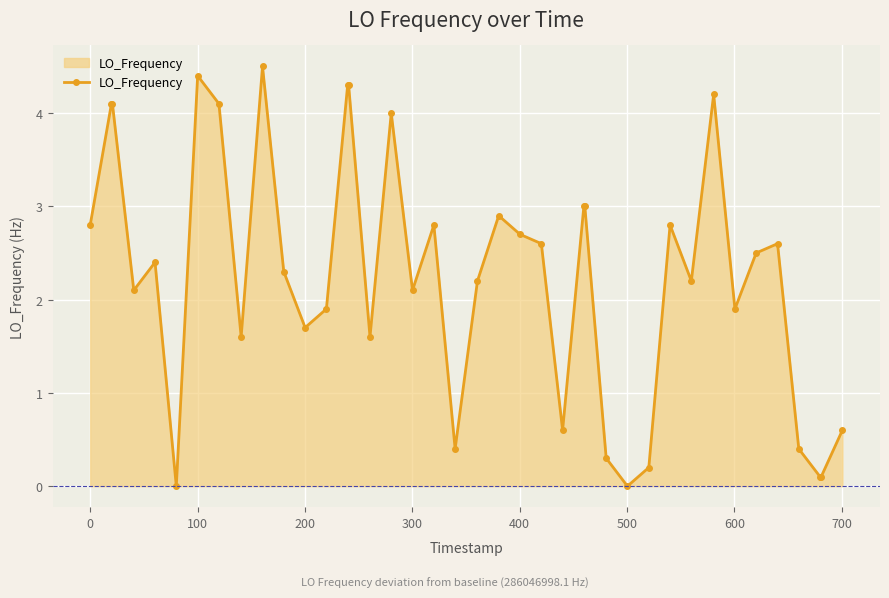

What is the average value?

2.3